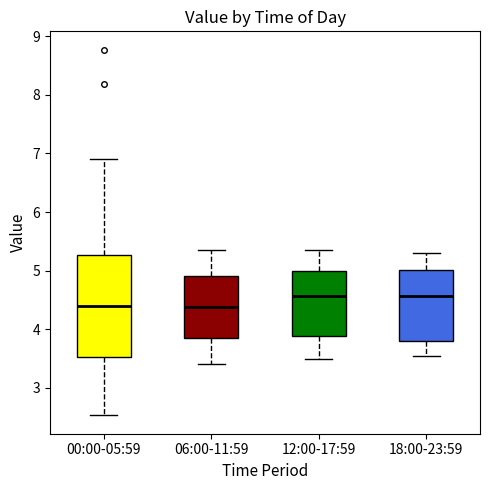

Where is the lower edge of the box for 12:00-17:59 on the y-axis? The values are not printed on the chart, so give them approximately, as read against the axis.

3.9